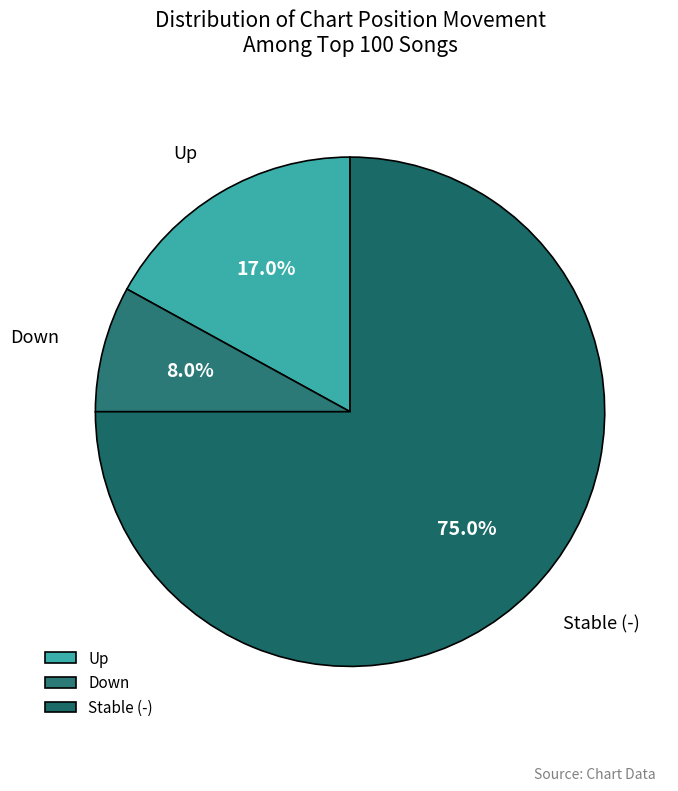

Rank the categories by value from lowest to highest.

Down, Up, Stable (-)